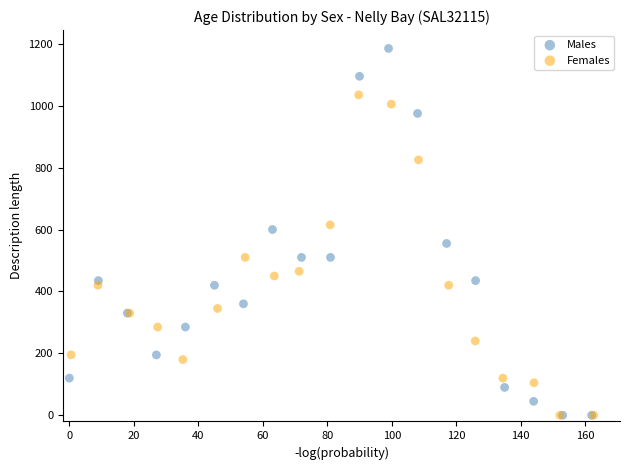

Which series reaches the maximum Y coordinate?

Males